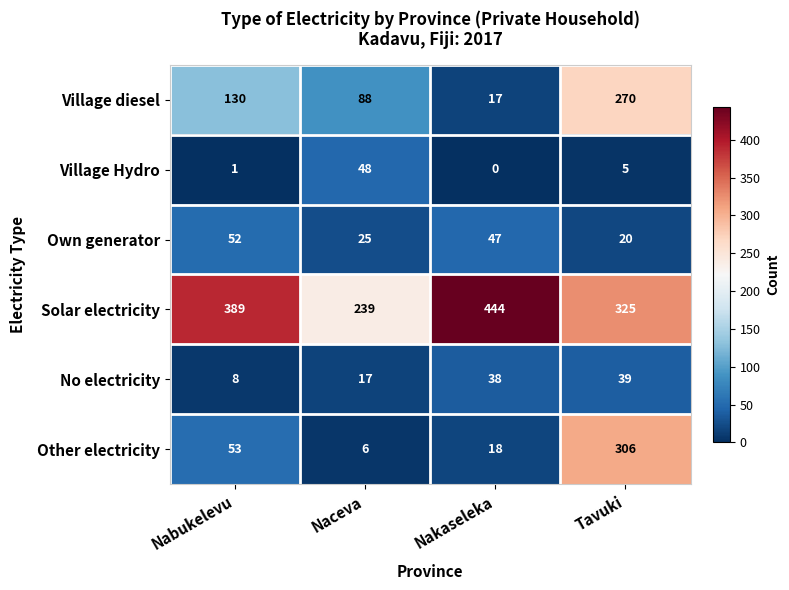

Rank the series at Nabukelevu from lowest to highest value.

Village Hydro, No electricity, Own generator, Other electricity, Village diesel, Solar electricity